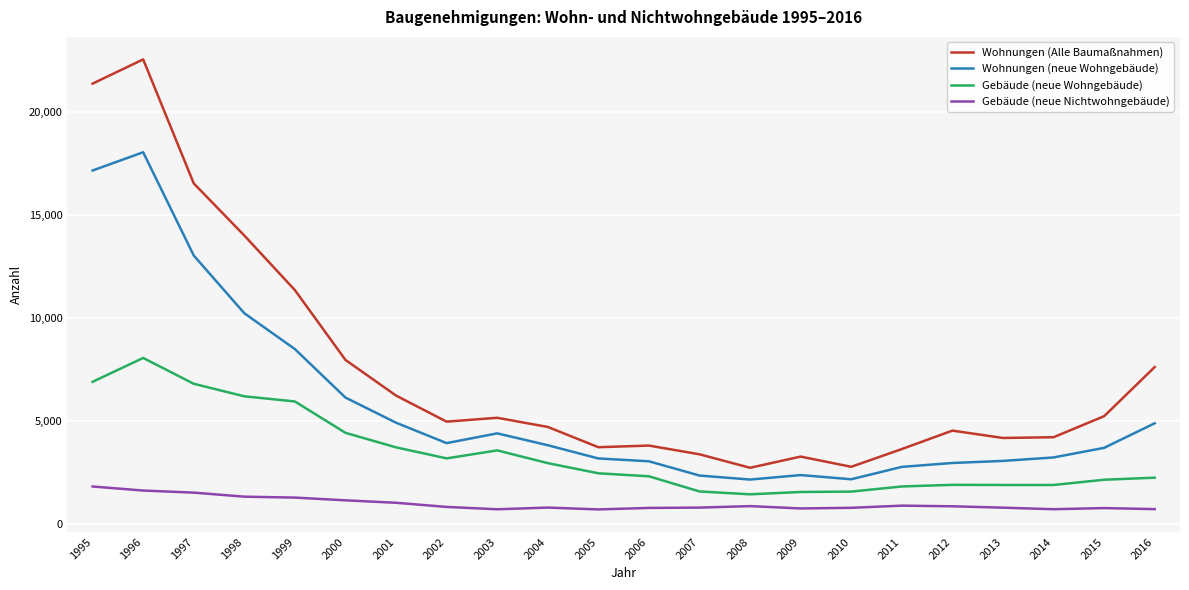

Which series changed the most between 1997 and 2009?

Wohnungen (Alle Baumaßnahmen)